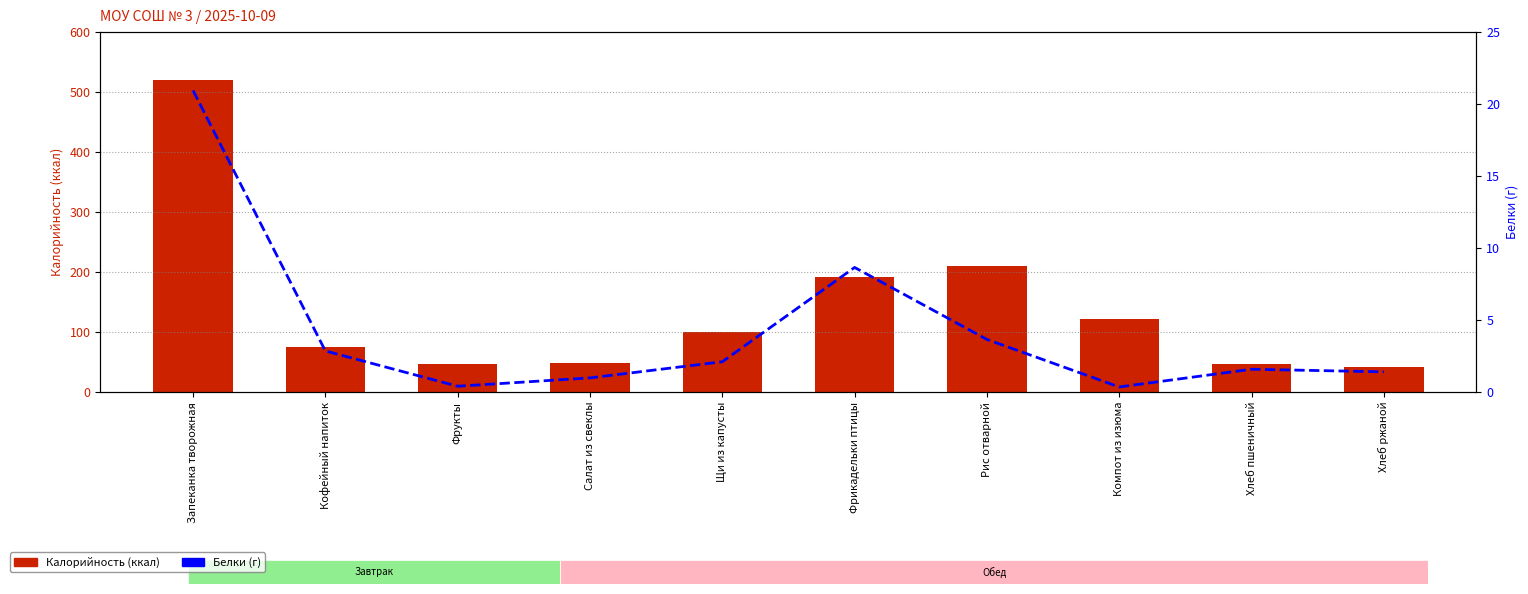

What are all the series names shown in the legend?

Калорийность, Белки (г)